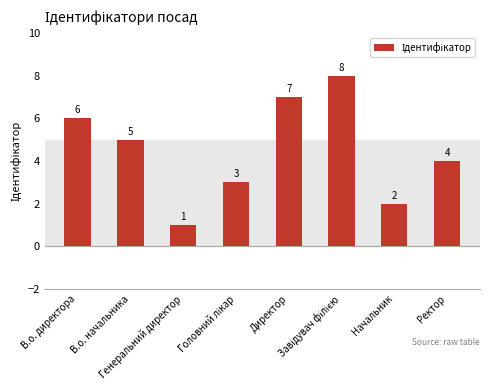

What is the label of the 6th bar from the right?

Генеральний директор